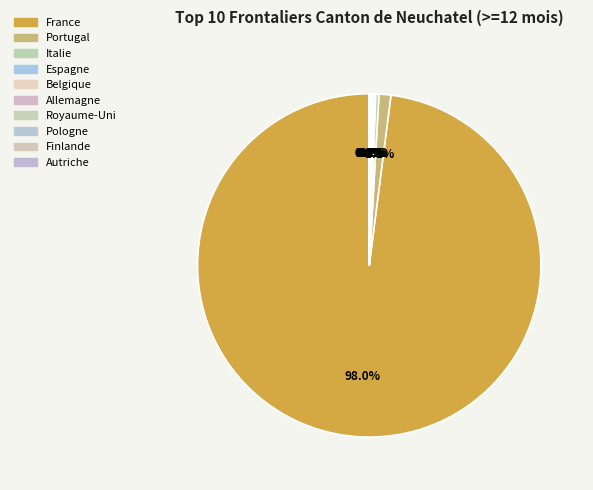

What is the total percentage of Autriche and Portugal?

1.1%